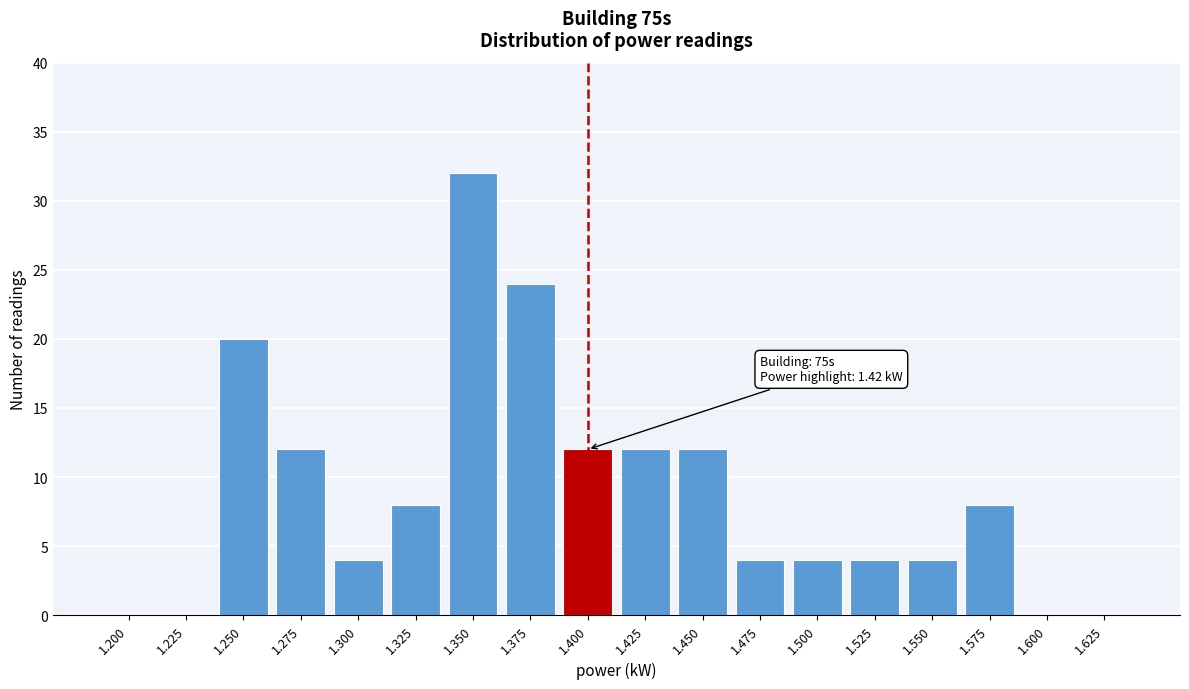

Reading left to right, what are all the values shown in this chart?

1.200=0	1.225=0	1.250=20	1.275=12	1.300=4	1.325=8	1.350=32	1.375=24	1.400=12	1.425=12	1.450=12	1.475=4	1.500=4	1.525=4	1.550=4	1.575=8	1.600=0	1.625=0